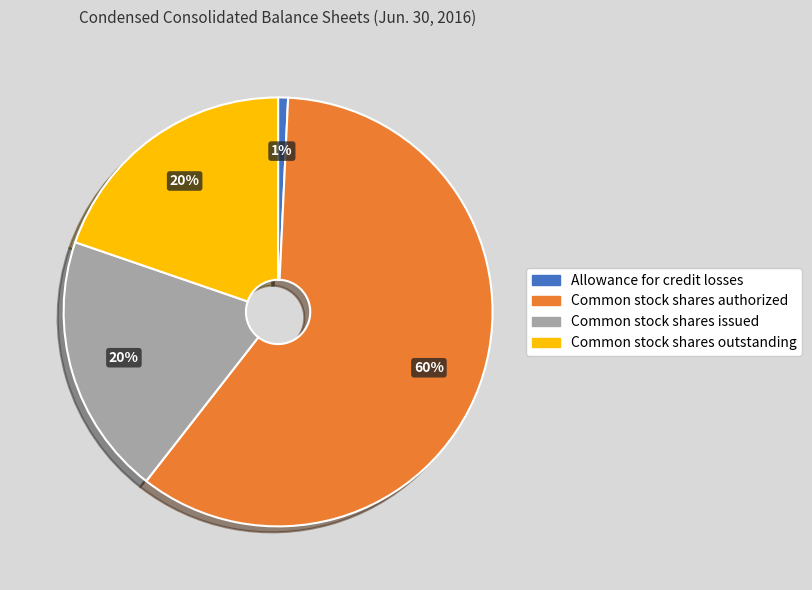

Is the sum of Common stock shares outstanding and Common stock shares issued greater than half?

No